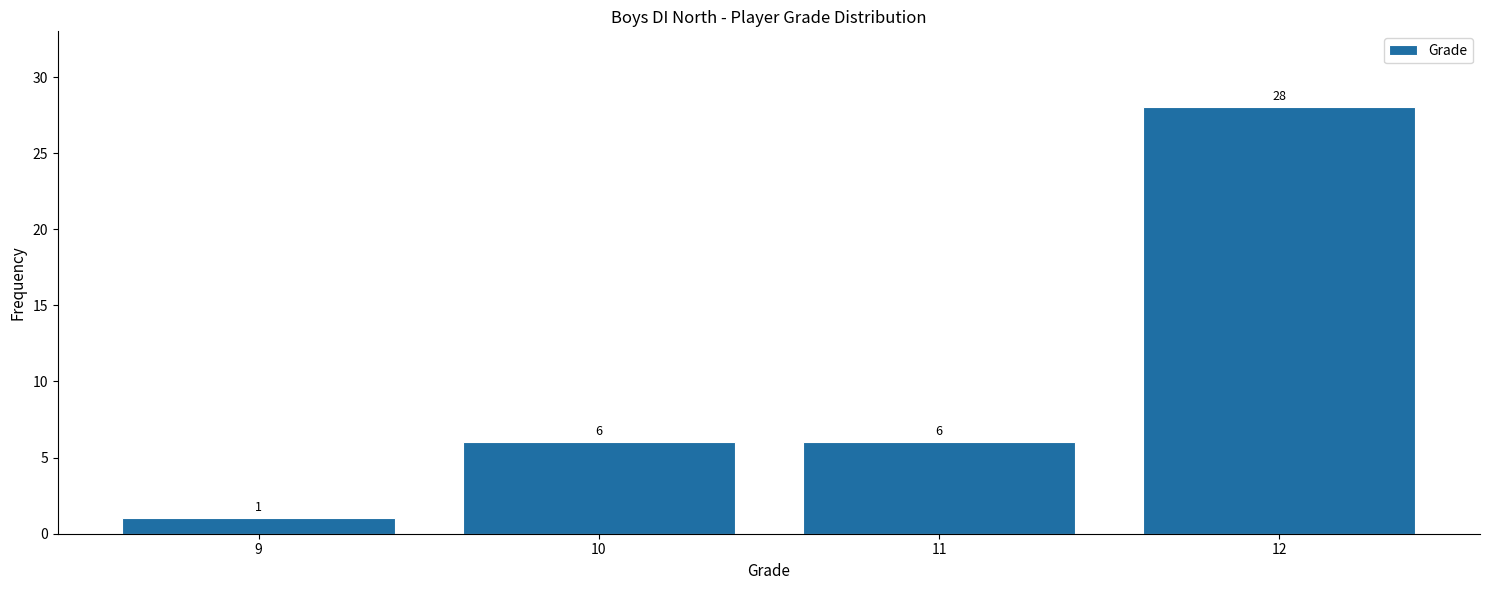

Reading left to right, transcribe all the data shown in this chart.

1	6	6	28